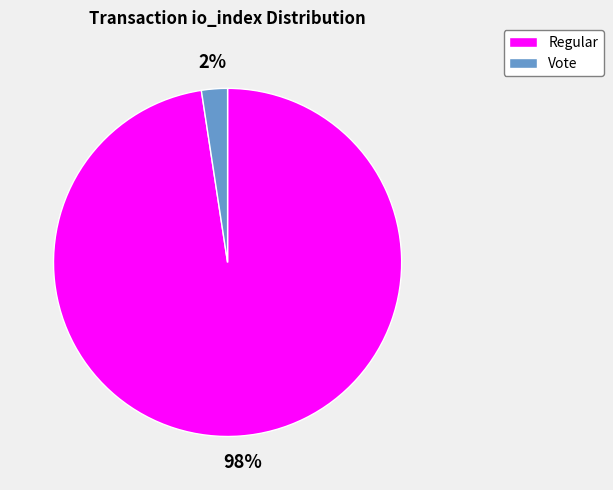

Count the number of slices in the pie.

2